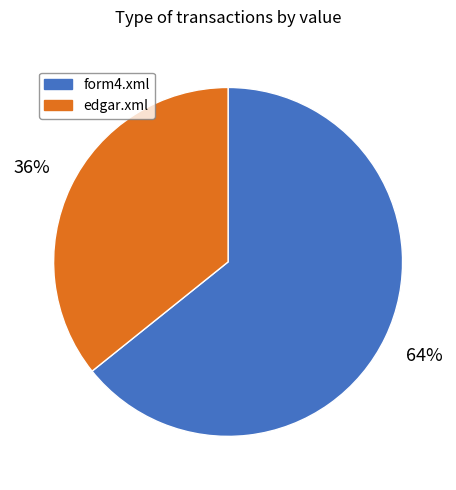

To the nearest percent, what percentage of the pie is form4.xml?

64%